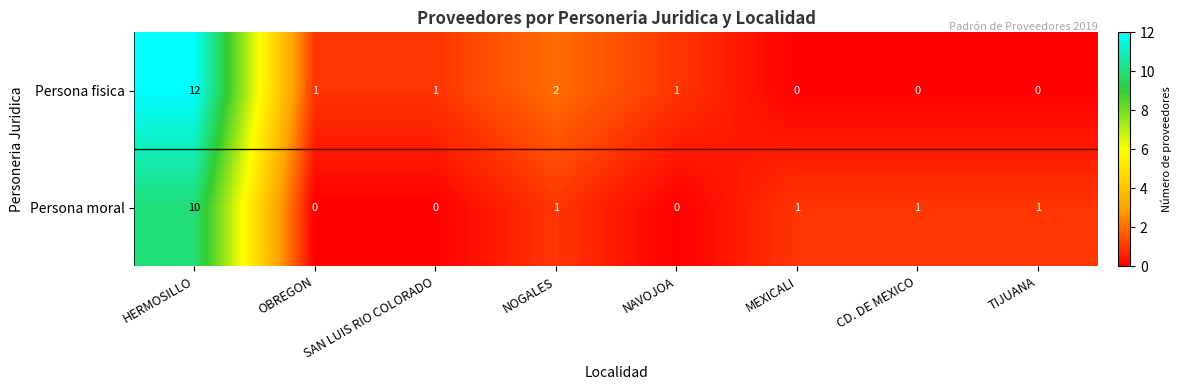

Where does the Persona fisica series first go above 1?

HERMOSILLO